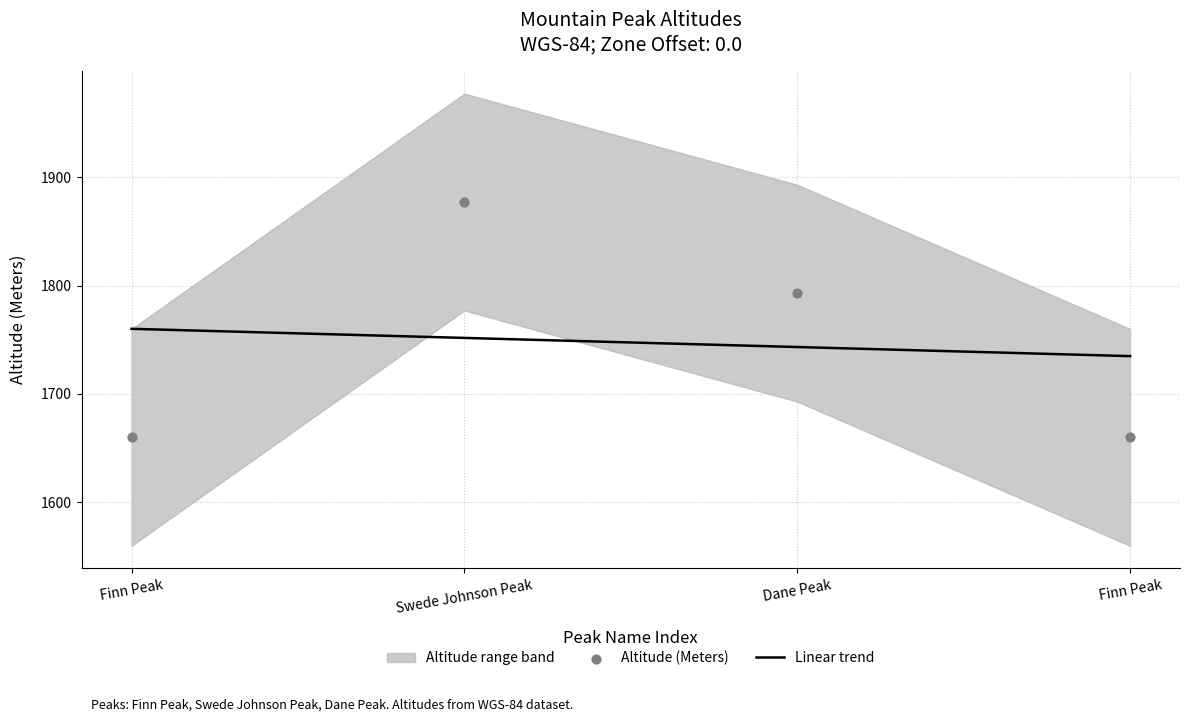

Which has a higher value, Finn Peak or Finn Peak?

Finn Peak